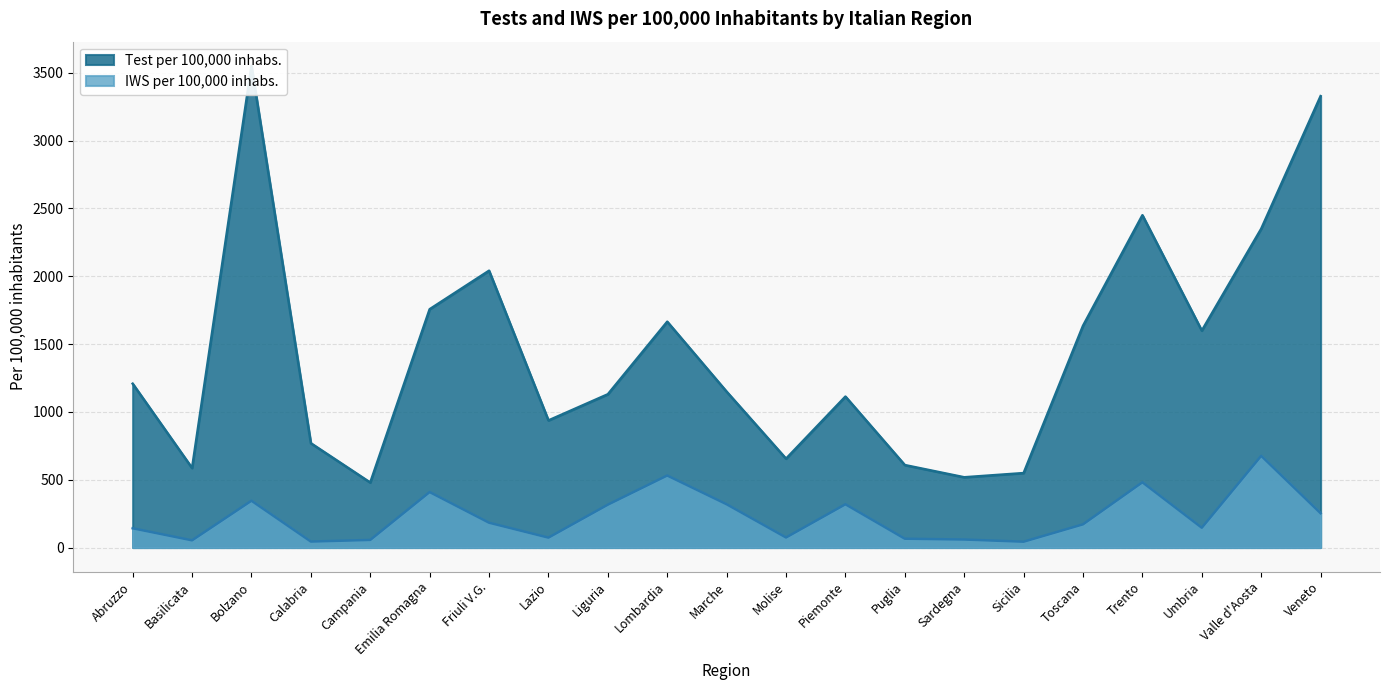

What are all the series names shown in the legend?

Test per 100,000 inhabs., IWS per 100,000 inhabs.